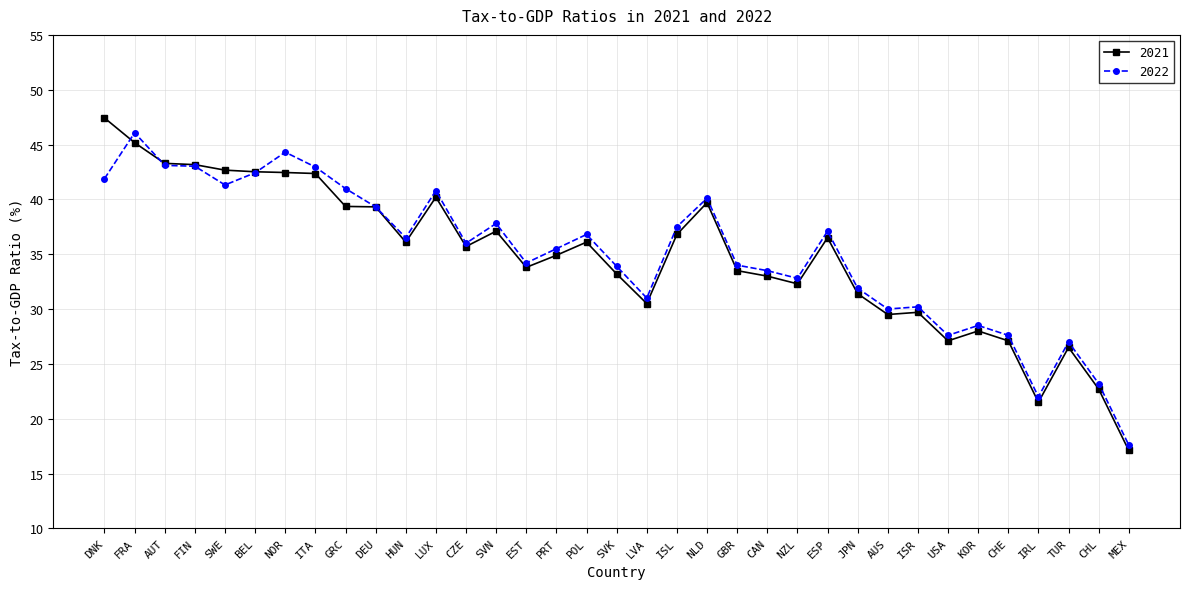

At which label does 2021 first exceed 35?

DNK